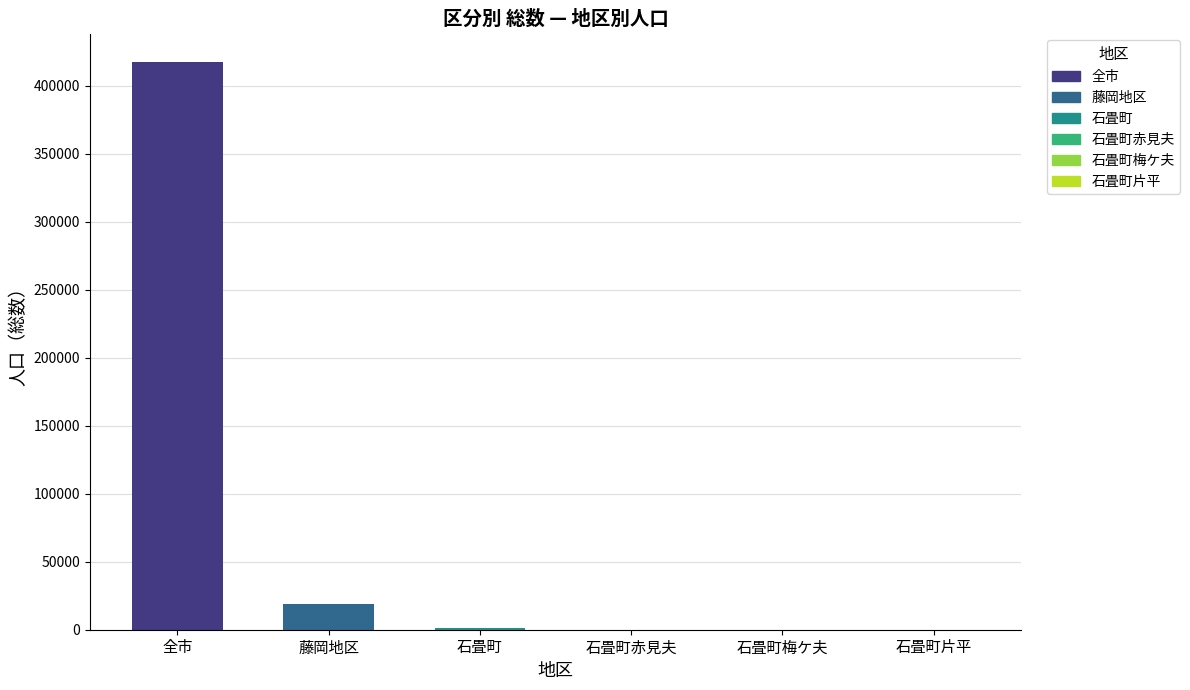

What is the sum of all values?

437767